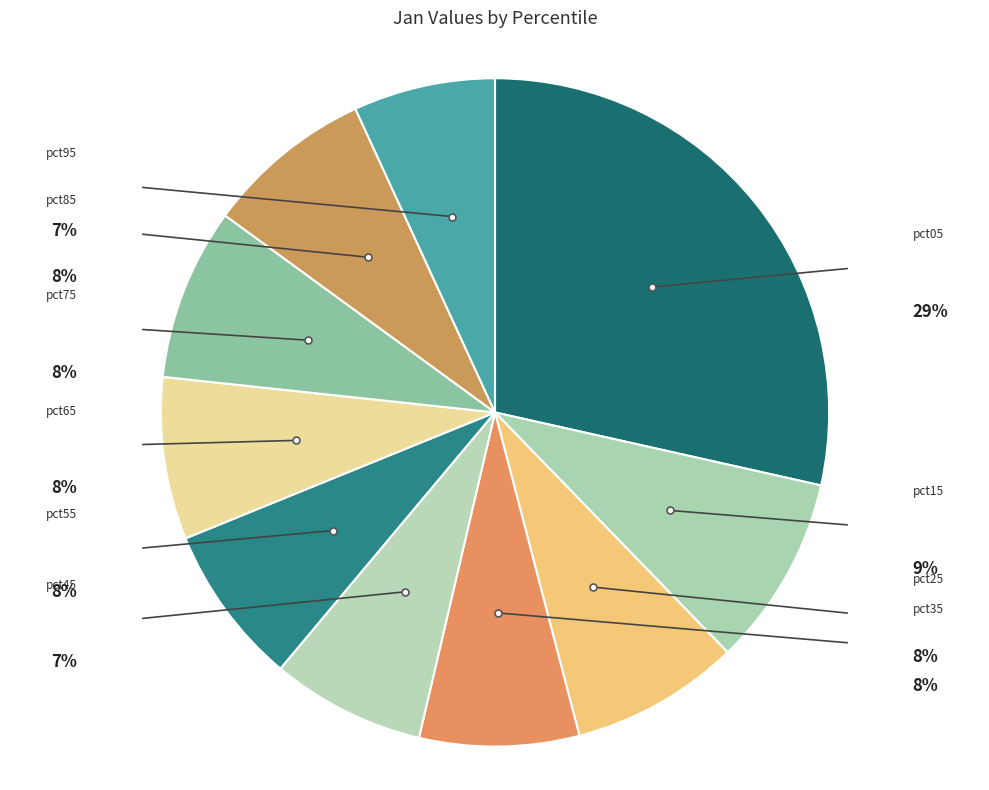

What percentage is NOT represented by pct55?

92.2%